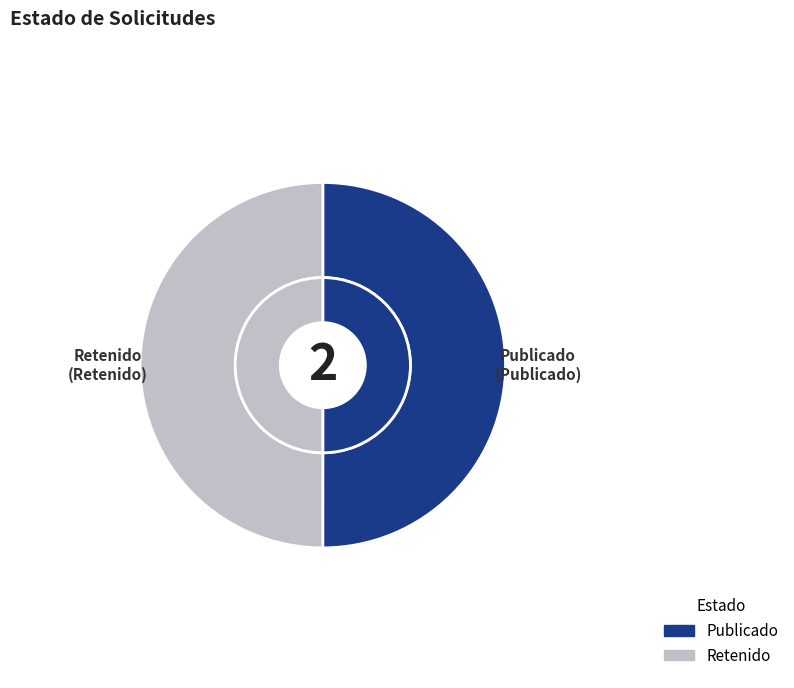

True or false: RET accounts for 58% of the total.

False